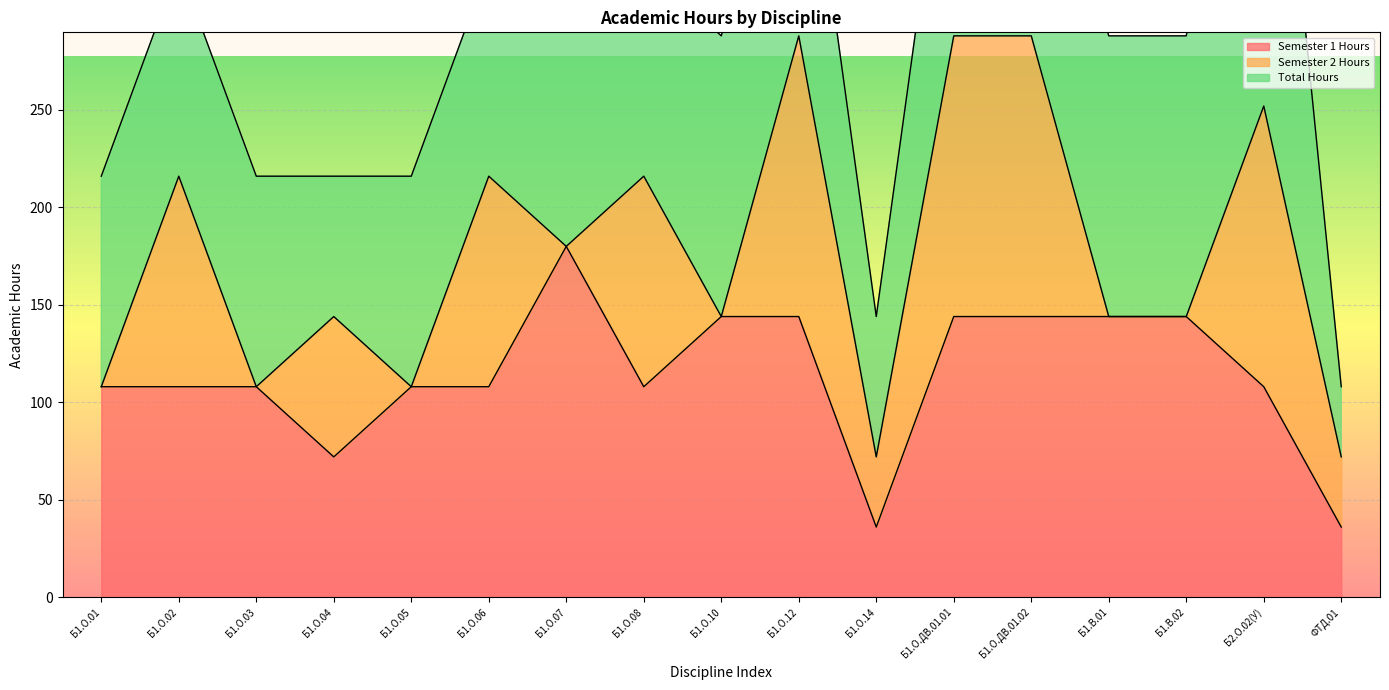

Is the value of Semester 2 Hours at Б1.О.12 greater than the value of Semester 1 Hours at Б1.О.ДВ.01.01?

No